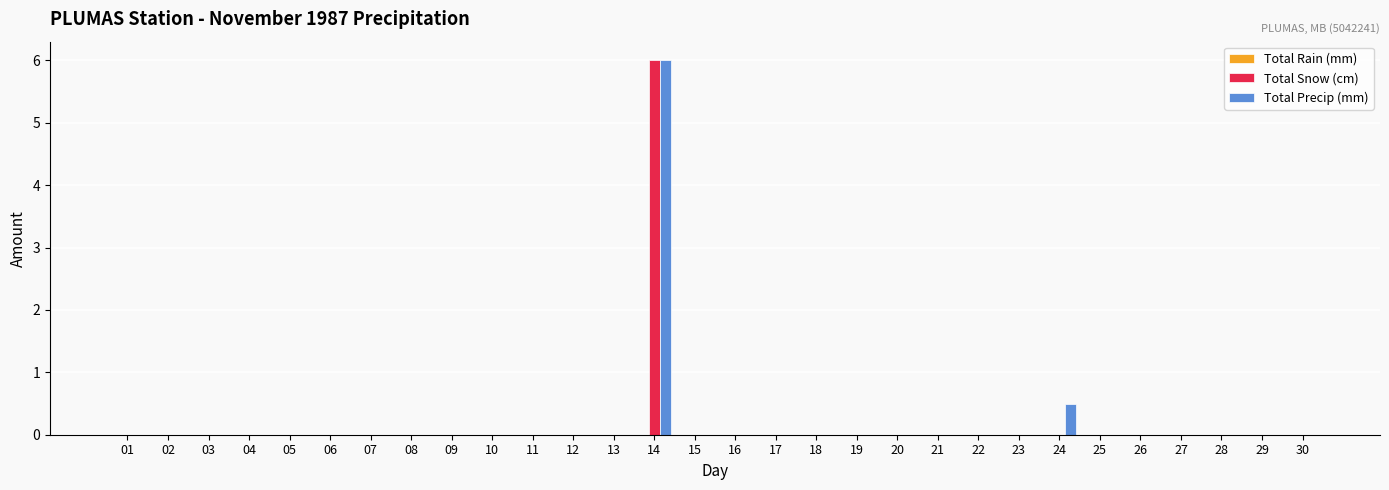

True or false: Total Precip (mm) has a value of -2.0 at 25.

False